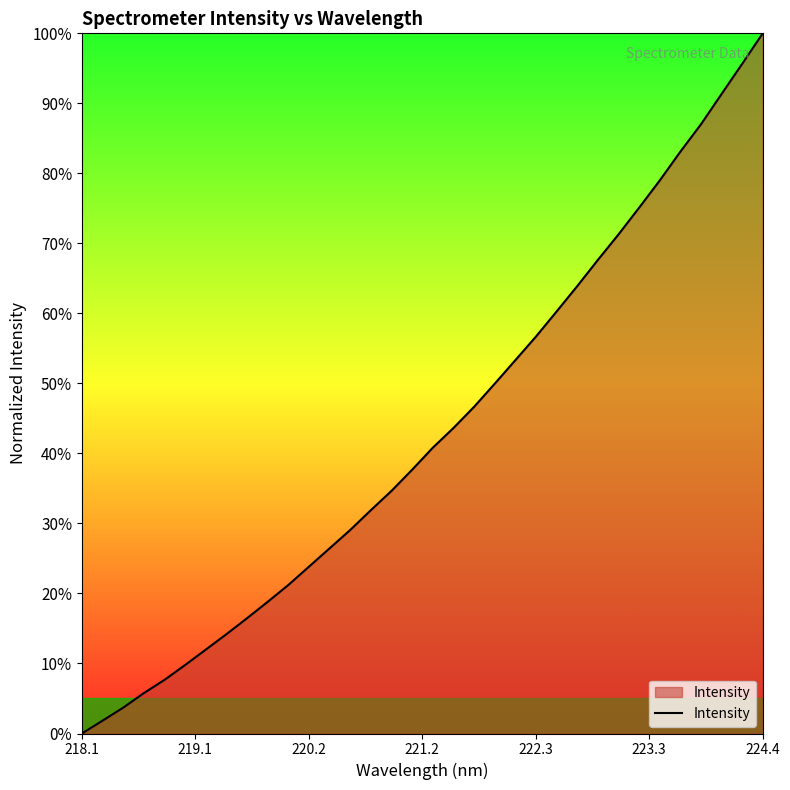

What is the difference between the maximum and minimum values?

100.0